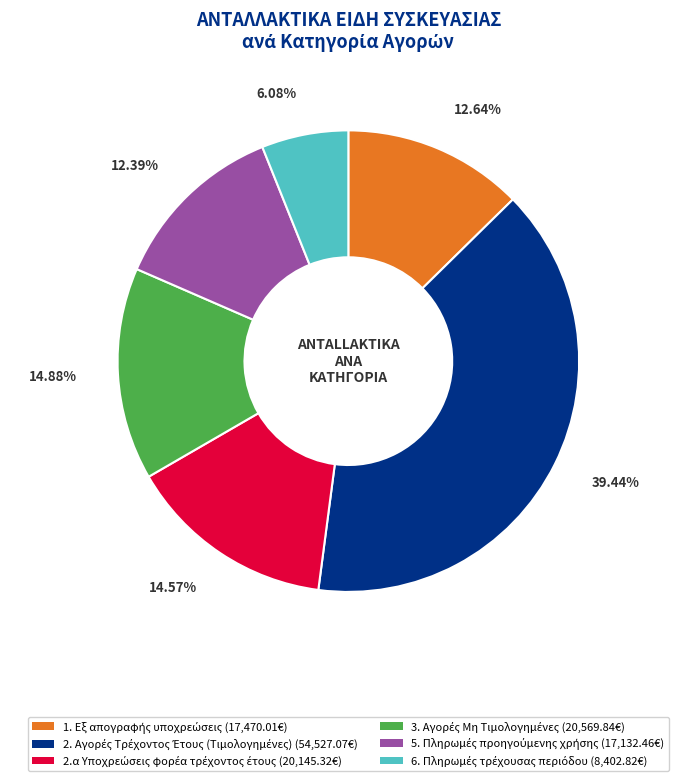

Does any single category account for the majority?

No